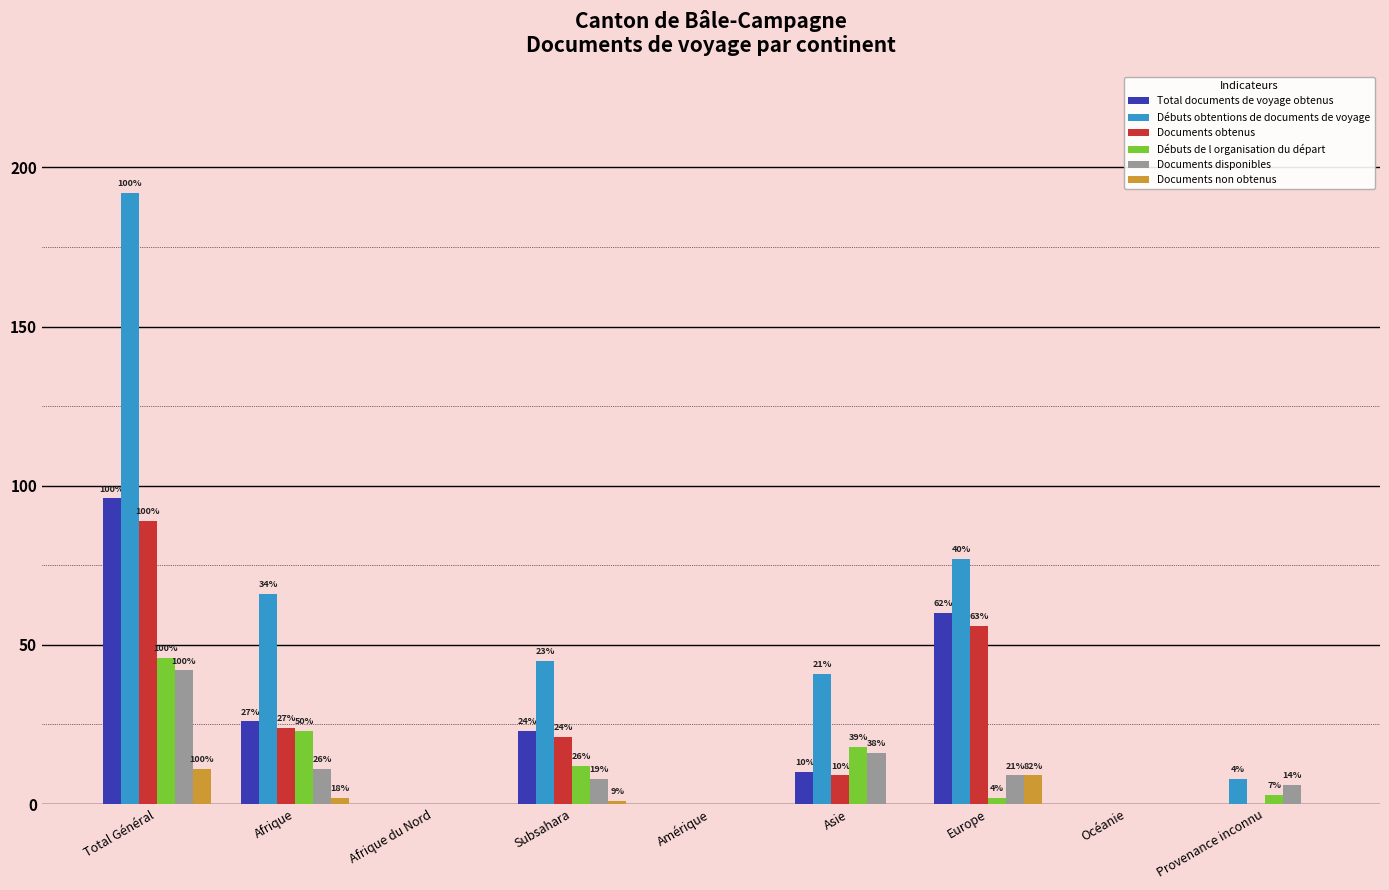

What is the label of the 1st bar from the right?

Provenance inconnu